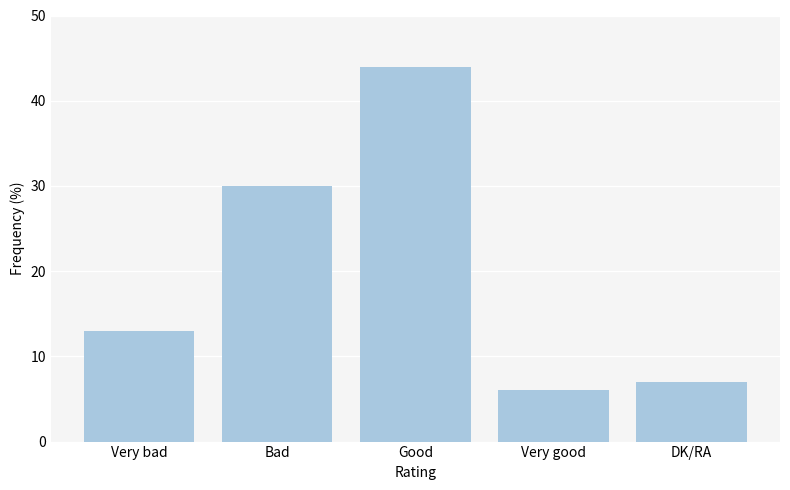

List the labels in order of value, largest first.

Good, Bad, Very bad, DK/RA, Very good